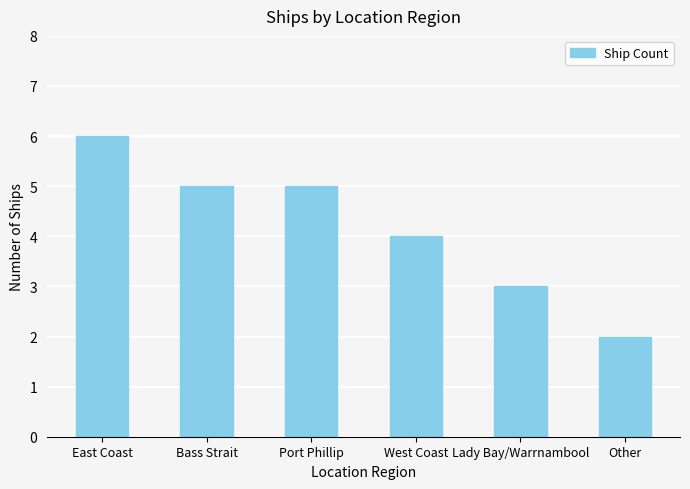

What is the smallest value displayed?

2